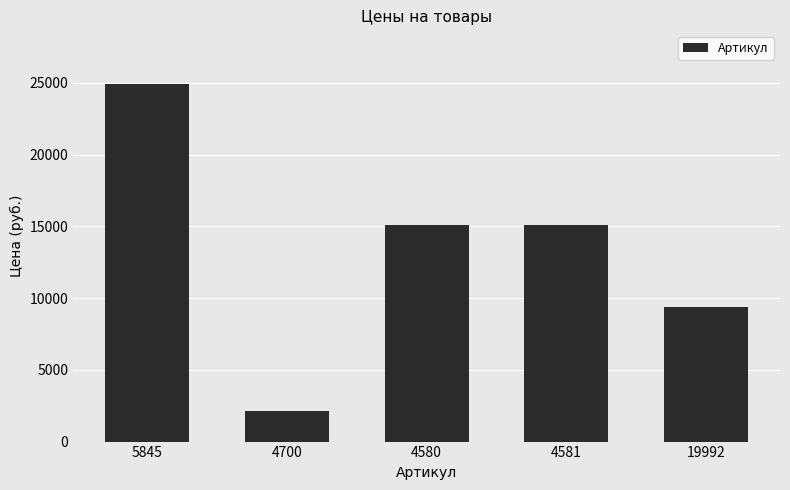

The value at 4580 is 7695. True or false?

False